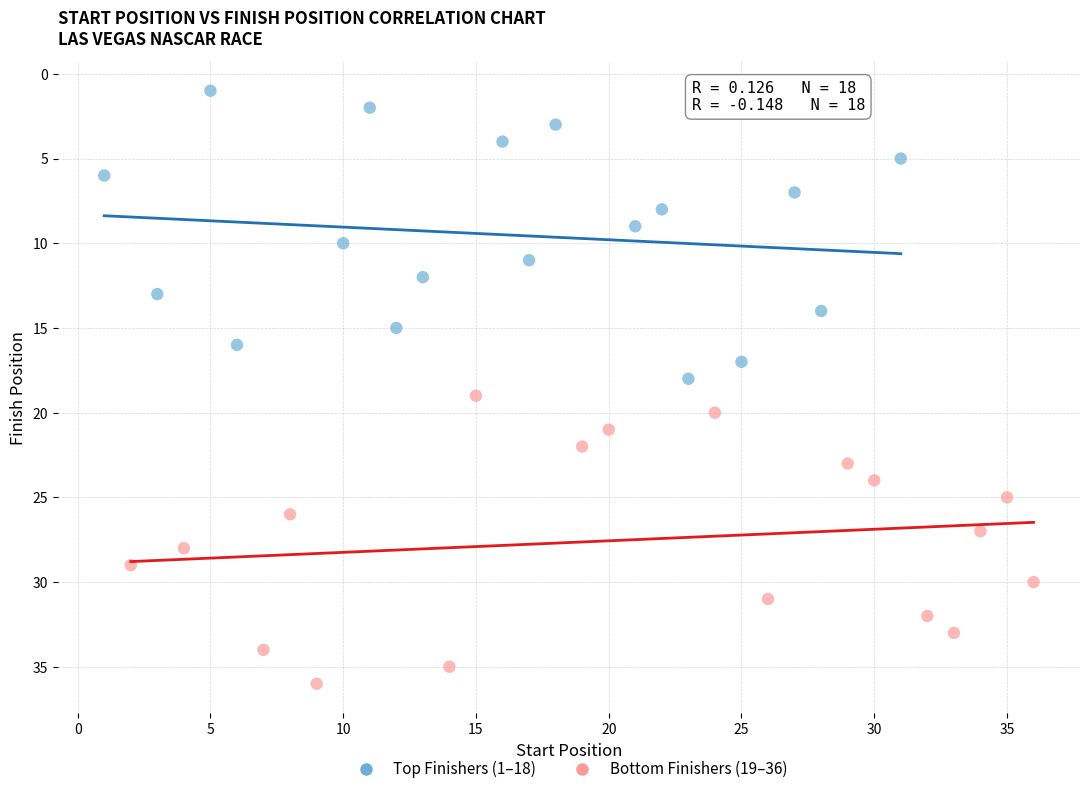

Which series reaches the maximum Y coordinate?

Bottom Finishers (19–36)